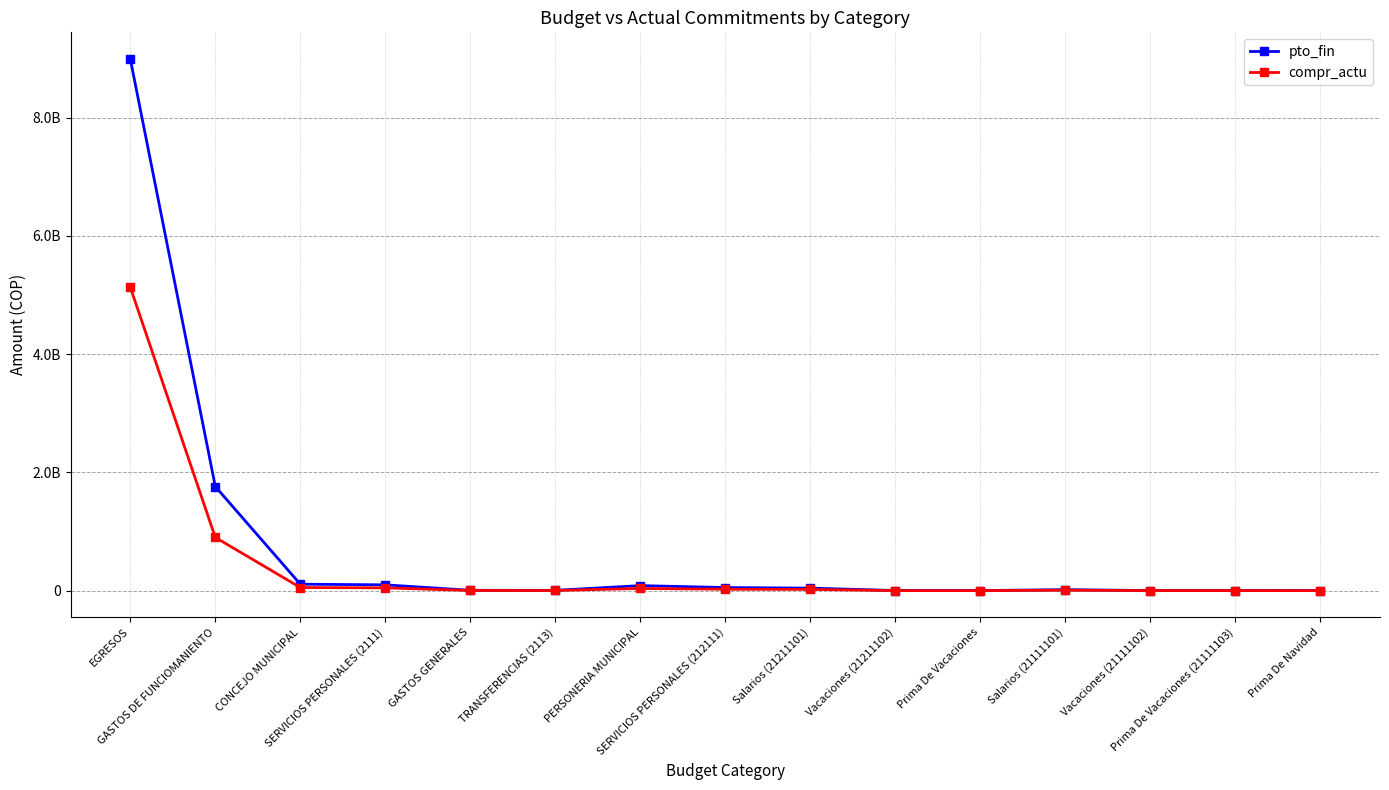

Which series has the largest range (max minus min)?

pto_fin